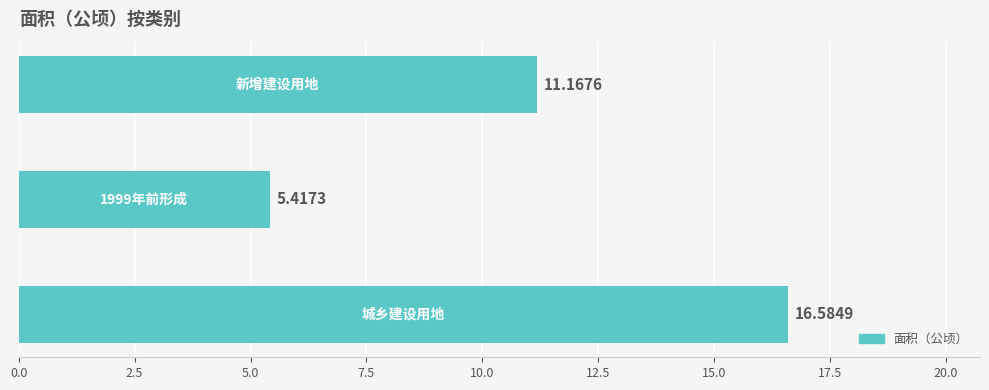

What is the average value?

11.1